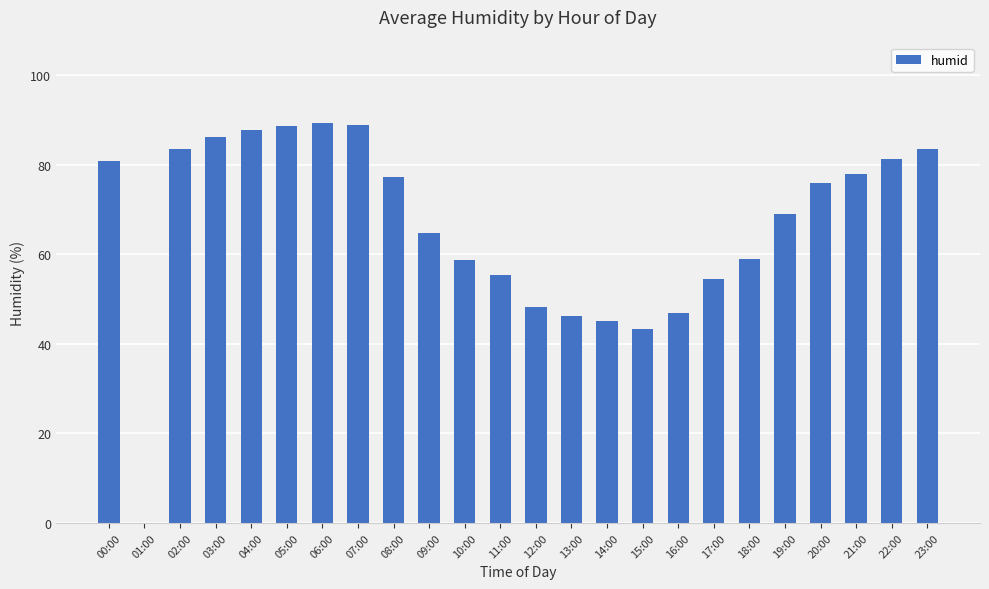

Which has a higher value, 09:00 or 05:00?

05:00